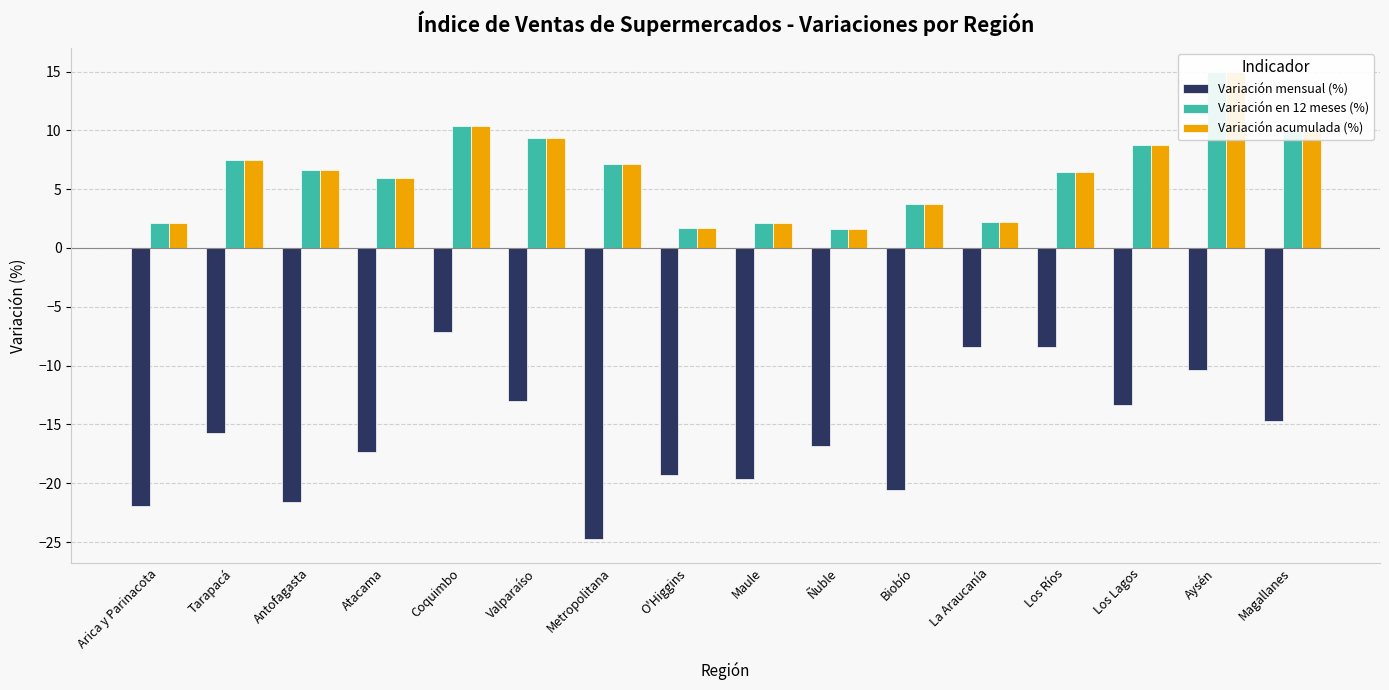

Which category has the highest value in the Variación en 12 meses (%) series?

Aysén